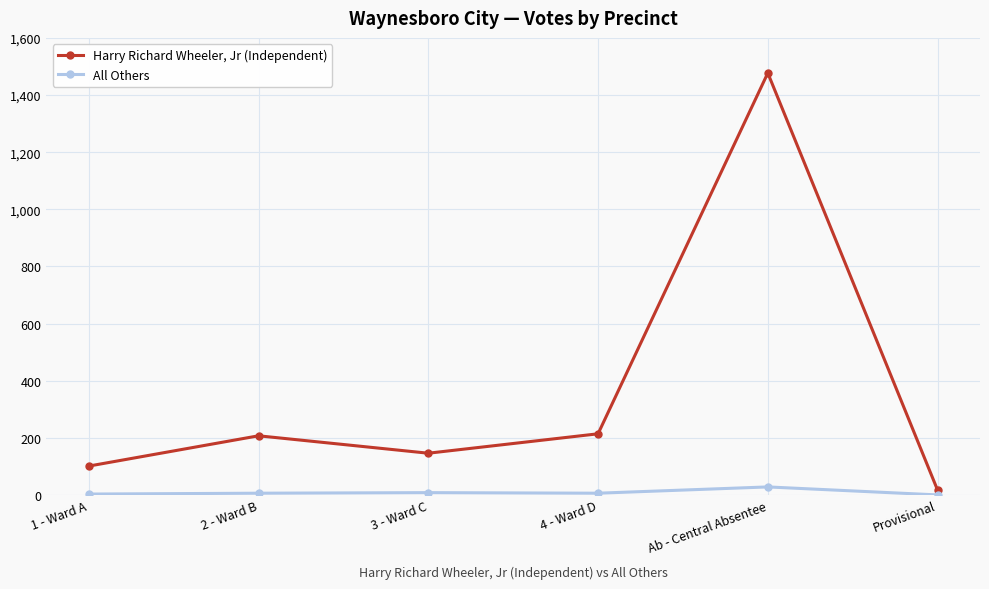

True or false: All Others and Harry Richard Wheeler, Jr (Independent) cross at least once.

False